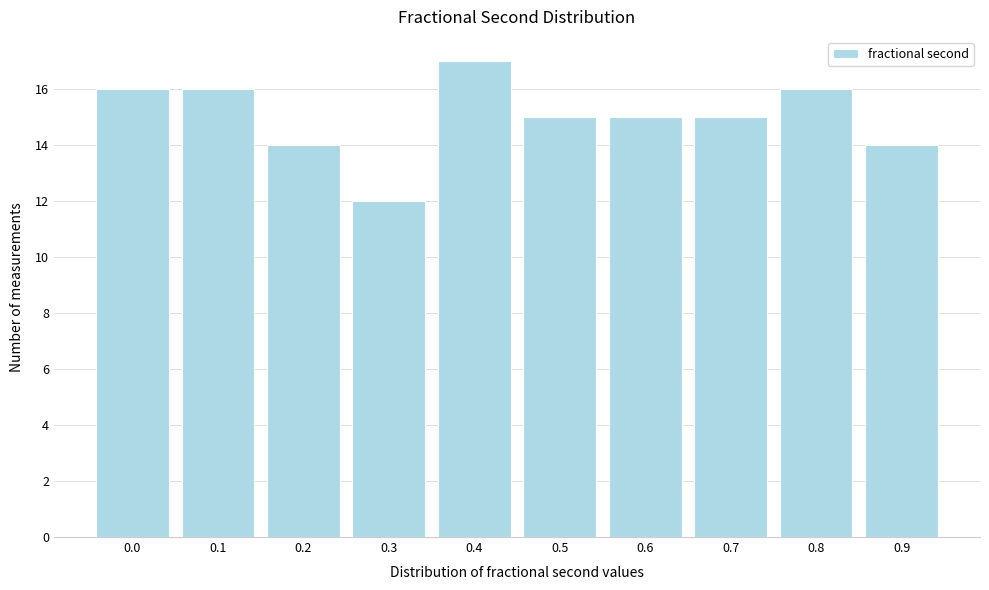

Reading left to right, what are all the values shown in this chart?

0.0=16	0.1=16	0.2=14	0.3=12	0.4=17	0.5=15	0.6=15	0.7=15	0.8=16	0.9=14